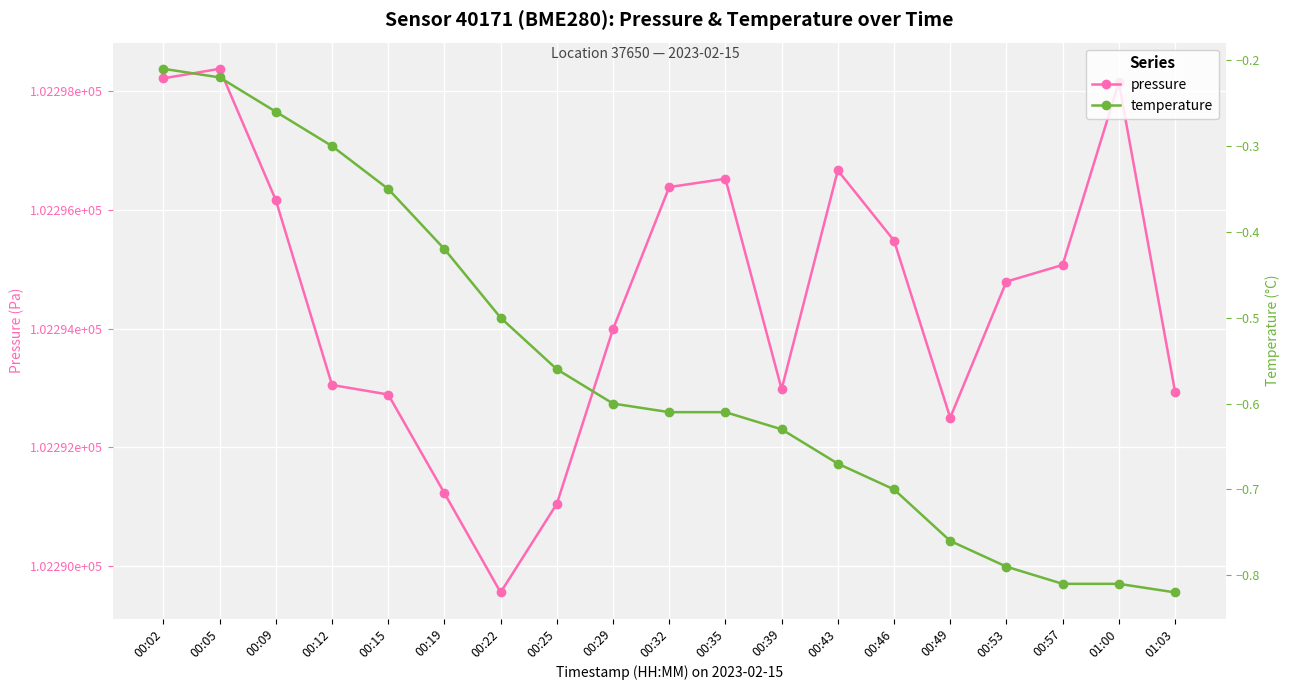

How many interior local valleys does the pressure series have?

3